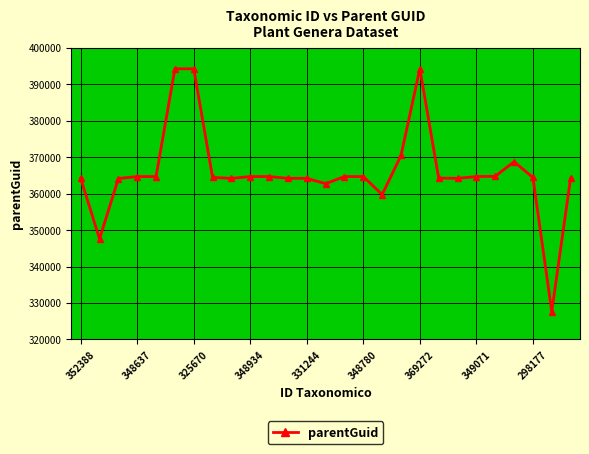

What is the minimum value shown in the chart?

327656